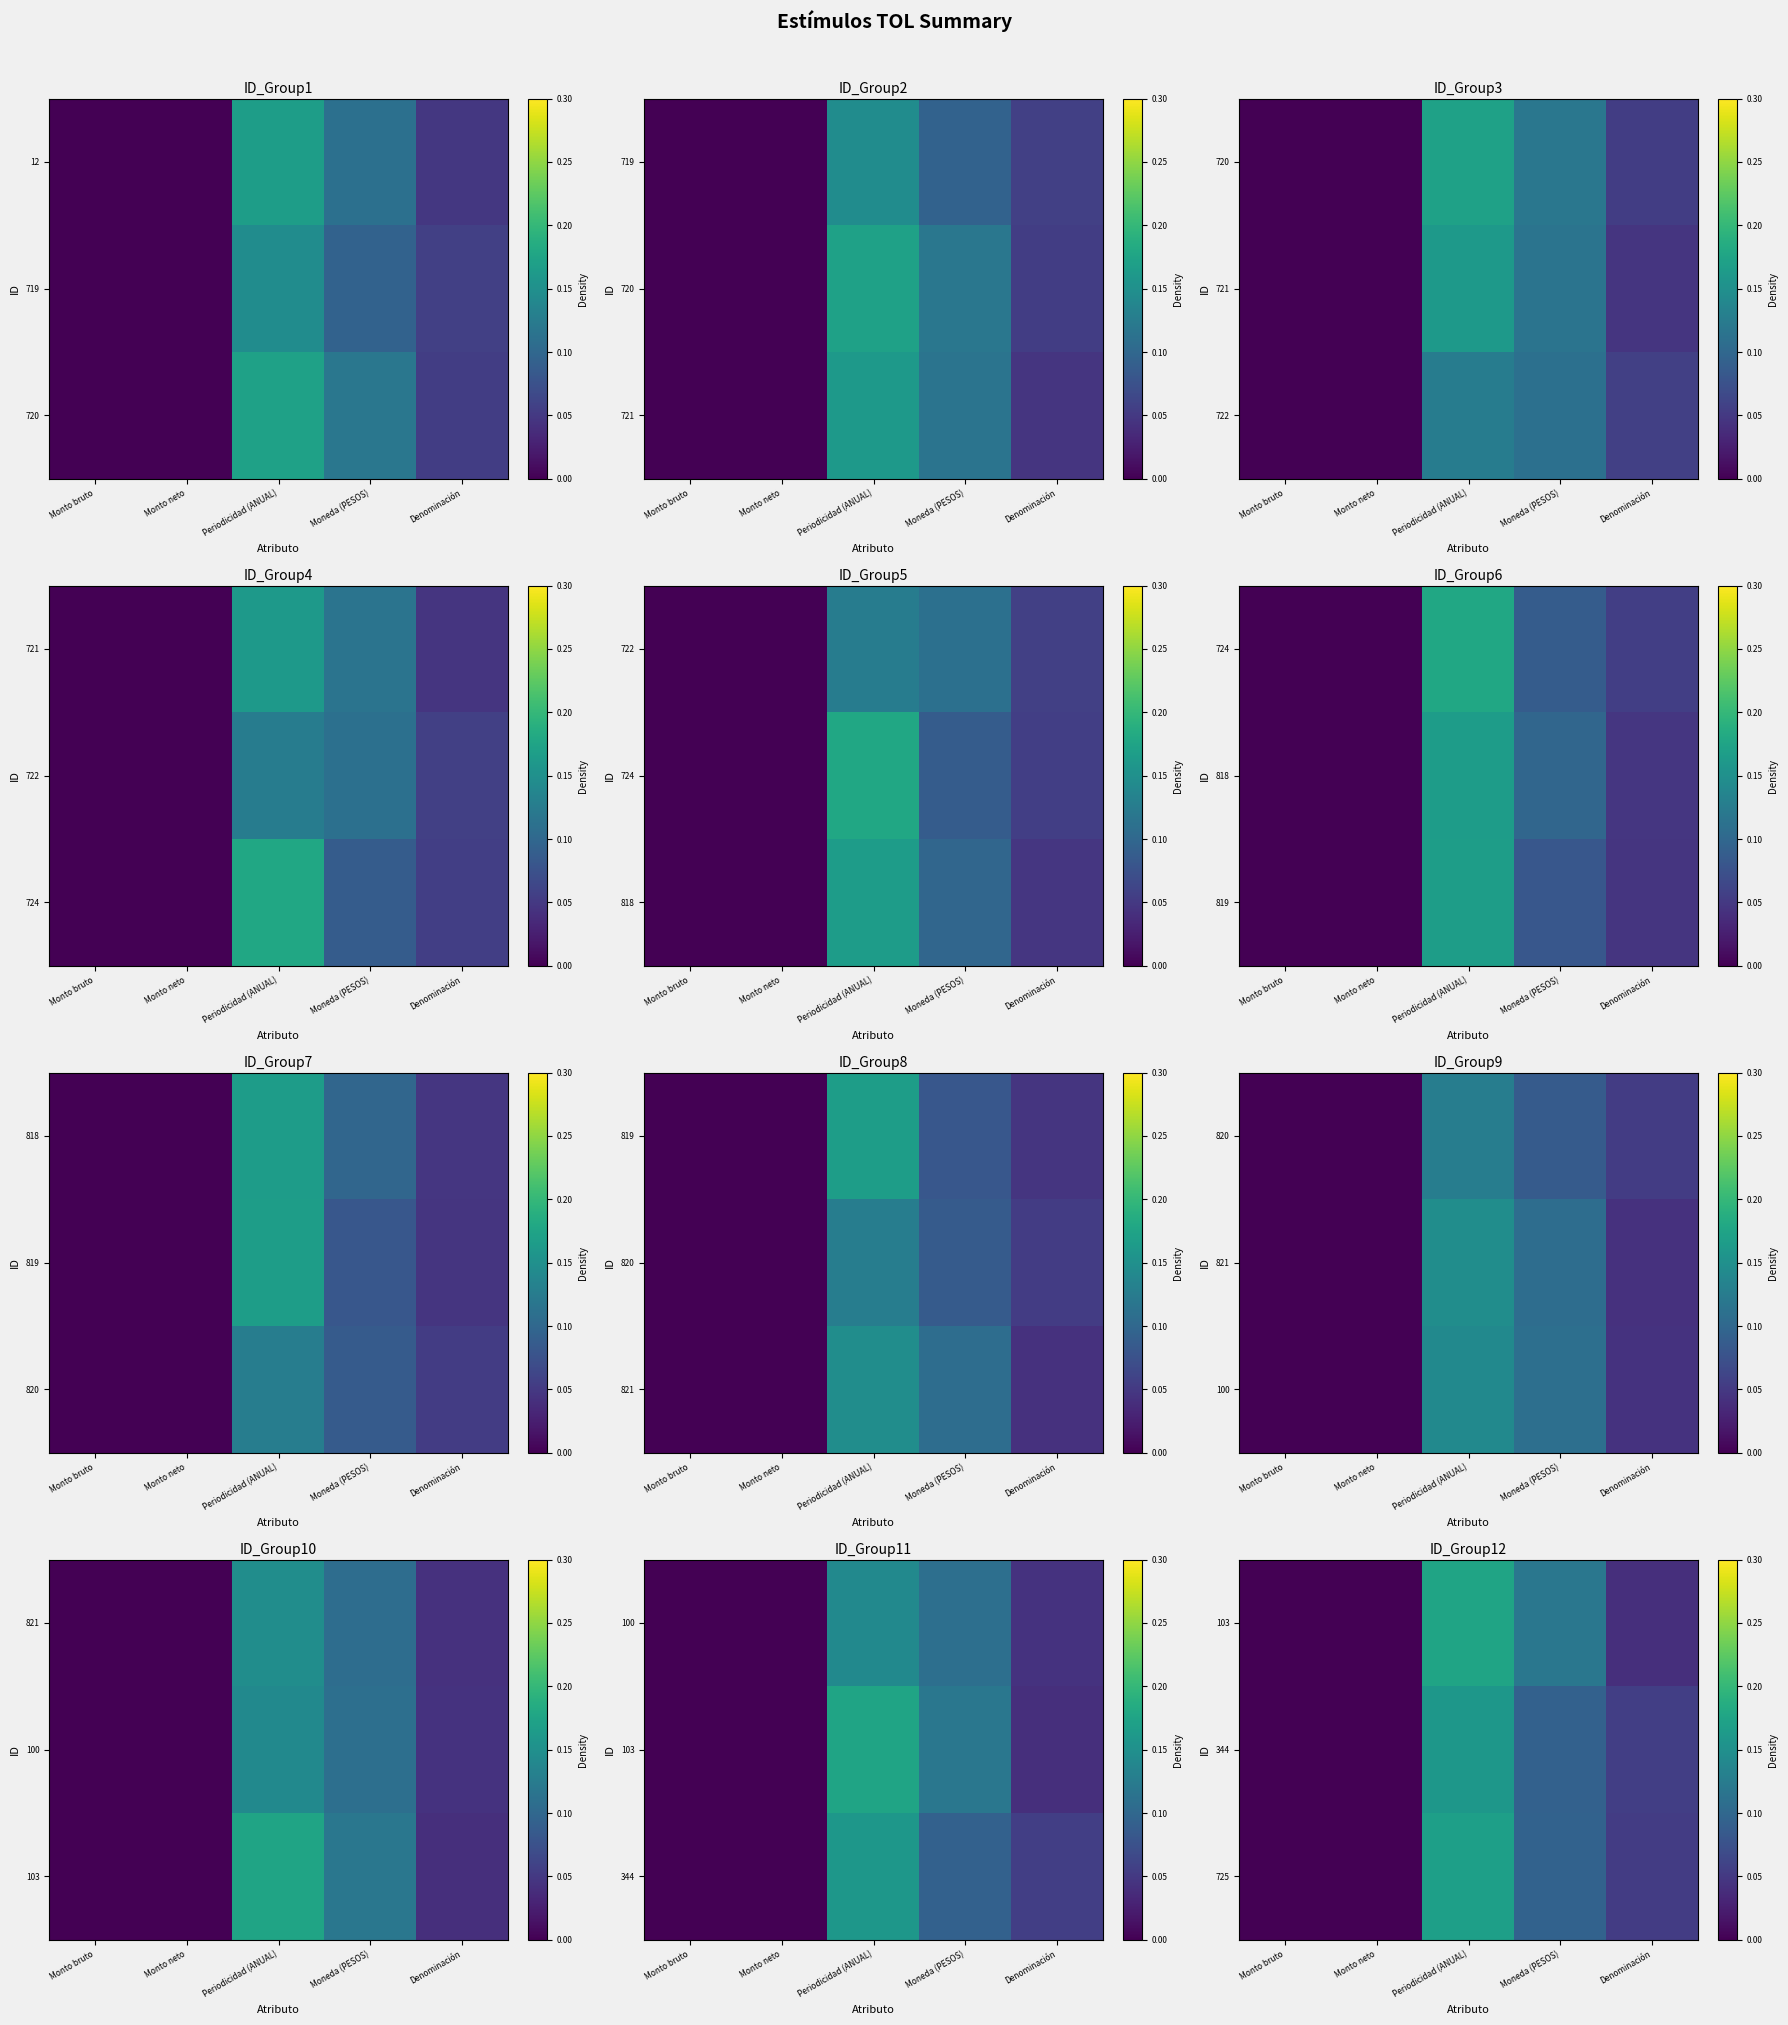

List the series in order of their peak value, highest first.

103, 725, 344